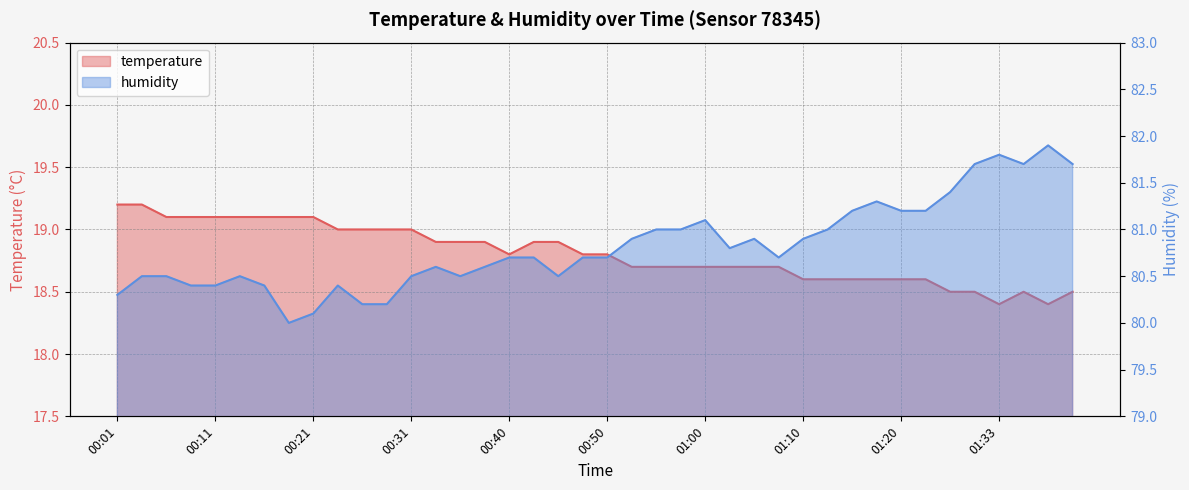

Between 01:10 and 01:25, which series saw the biggest shift?

humidity